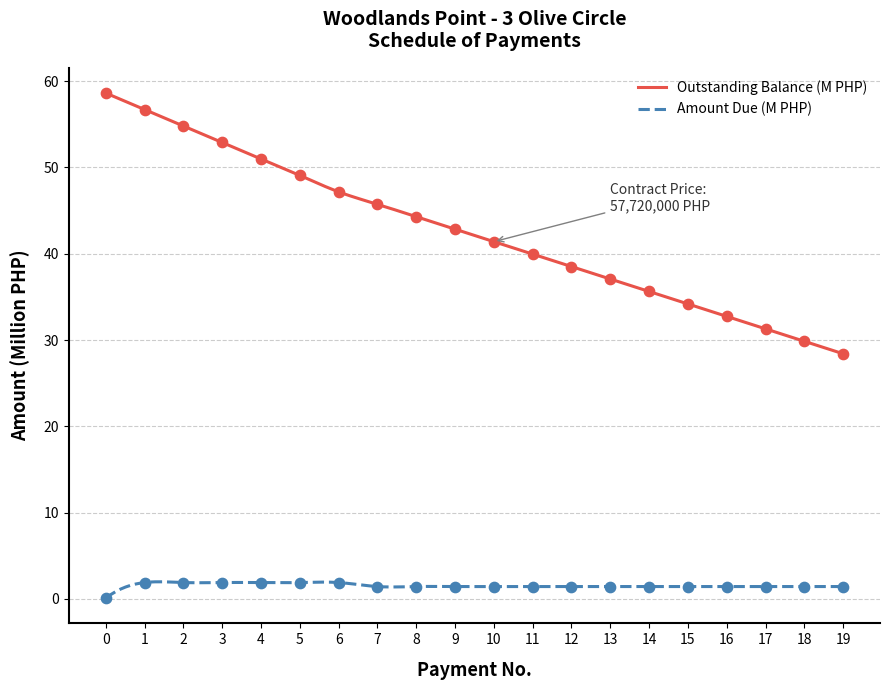

What is the change in value from 3 to 17?

-21.6